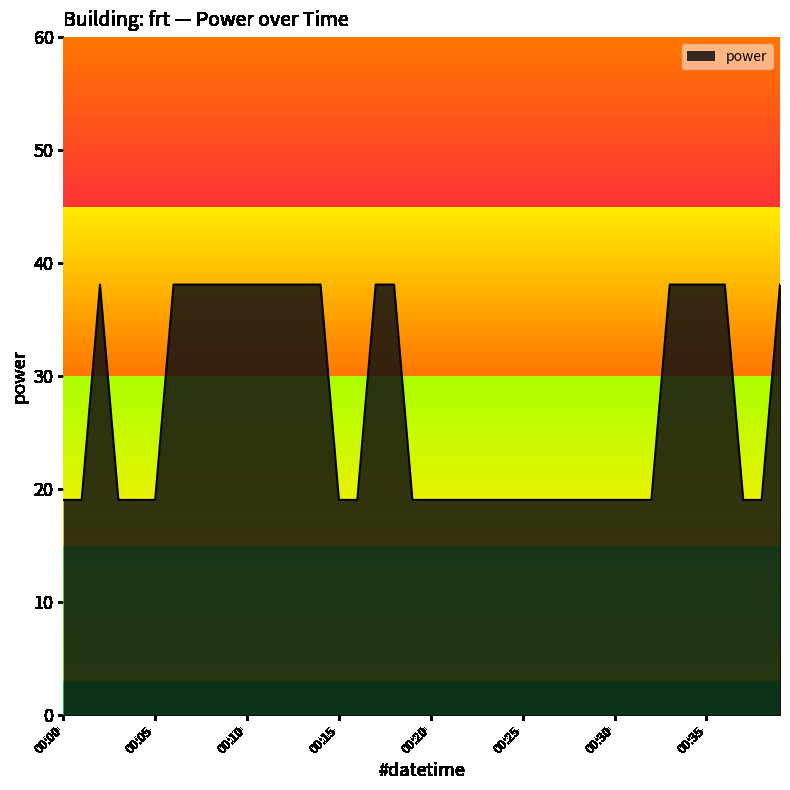

What is the difference between the maximum and minimum values?

19.1